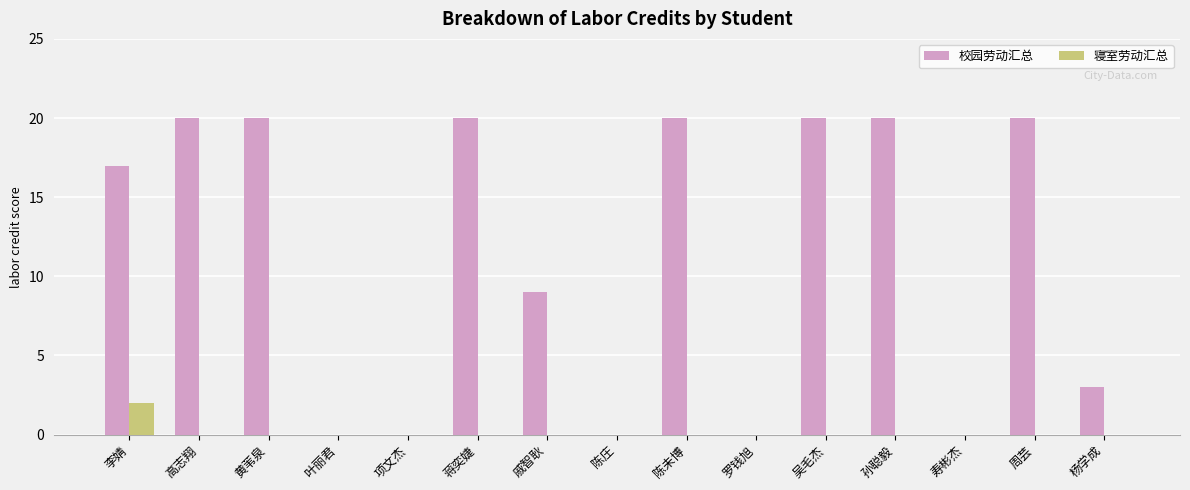

Is the value of 校园劳动汇总 at 吴毛杰 greater than the value of 寝室劳动汇总 at 高志翔?

Yes